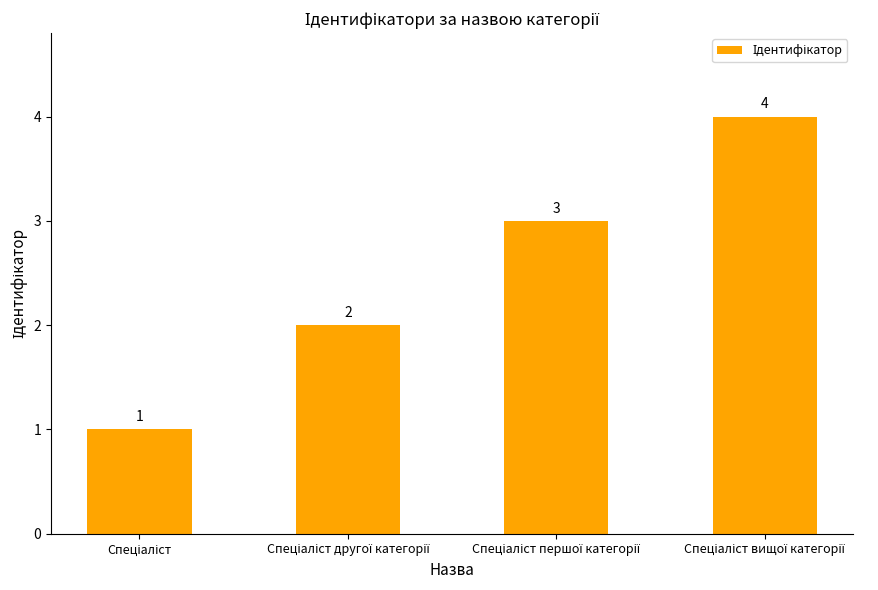

What is the value of the 4th bar from the left?

4